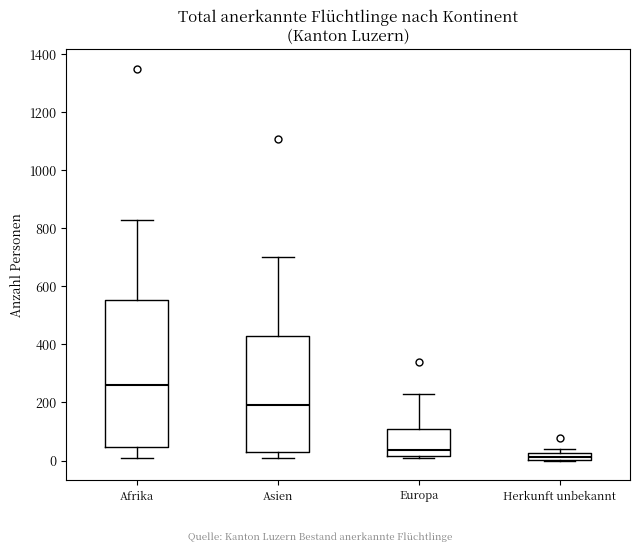

Which box is the tallest, from its lower edge to its upper edge?

Afrika